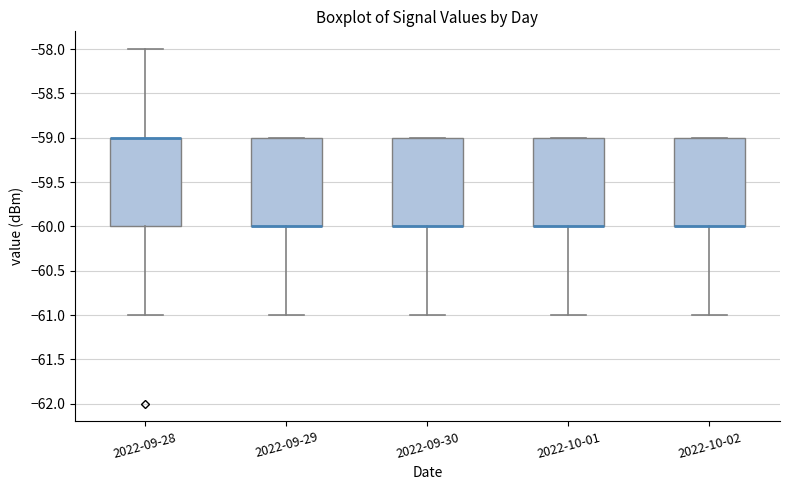

Reading left to right, transcribe this box plot: for each box, give where its median line is, the range the box spans, and where its two whiskers end, as read against the y-axis. The values are not printed on the chart, so give them approximately, as read against the axis.

2022-09-28: median -59 (drawn on the box's upper edge), box -60 to -59, whiskers -61 to -58
2022-09-29: median -60 (drawn on the box's lower edge), box -60 to -59, whiskers -61 to -59
2022-09-30: median -60 (drawn on the box's lower edge), box -60 to -59, whiskers -61 to -59
2022-10-01: median -60 (drawn on the box's lower edge), box -60 to -59, whiskers -61 to -59
2022-10-02: median -60 (drawn on the box's lower edge), box -60 to -59, whiskers -61 to -59